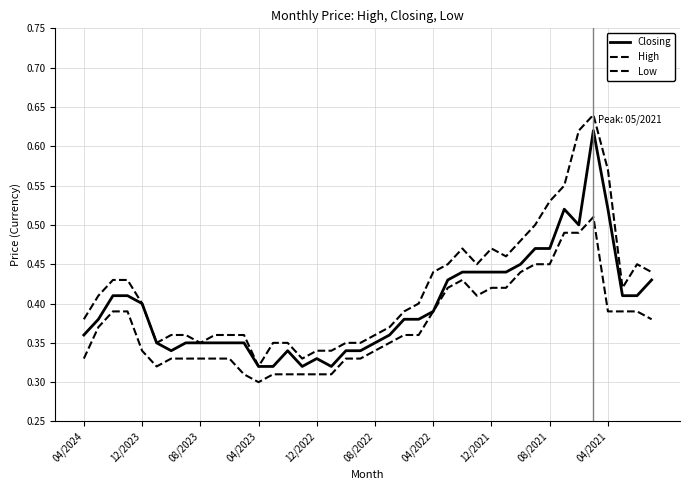

Rank the series by their average value, from highest to lowest.

High, Closing, Low